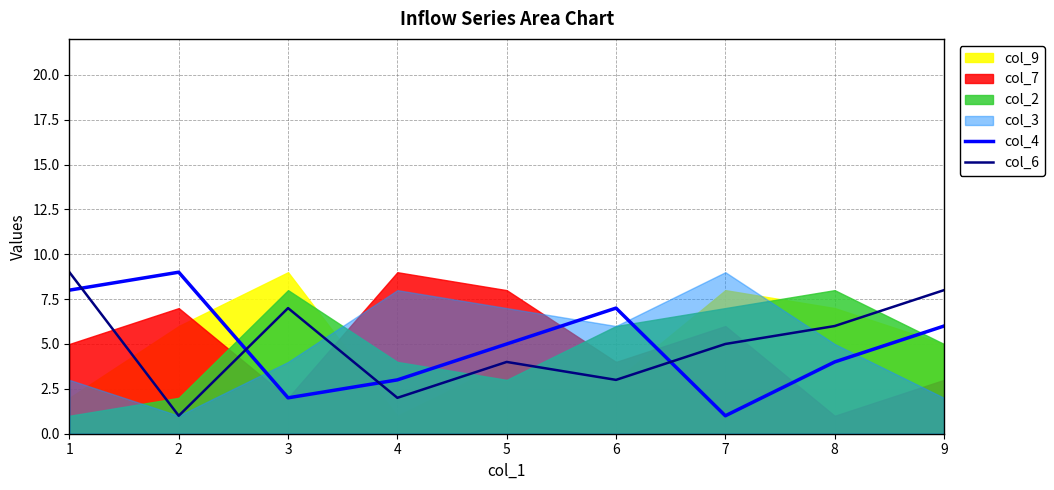

What is the total value across all series at 6?

10